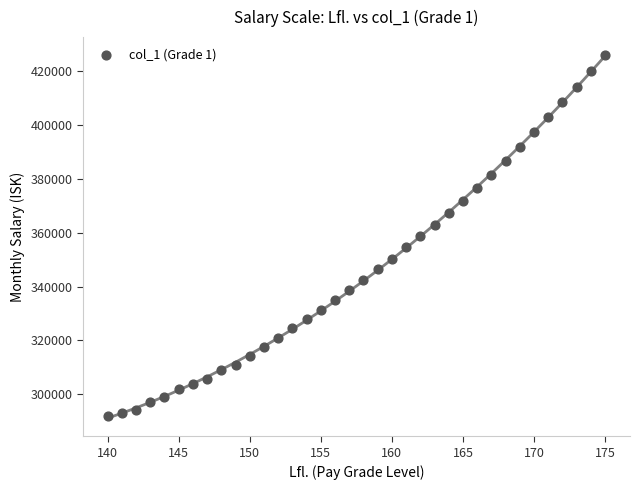

What is the range of Y values (max minus min)?

133996.3